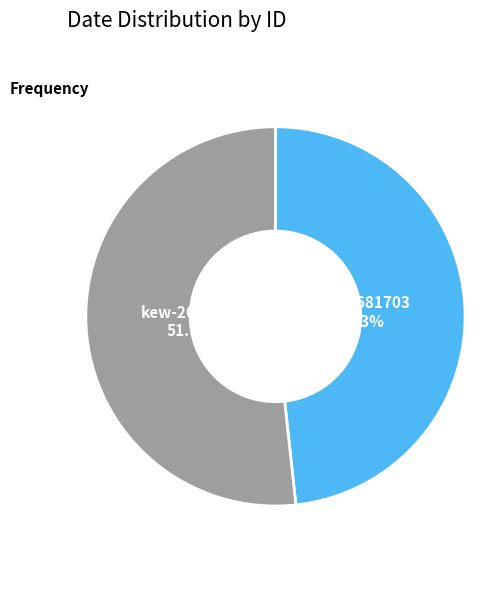

To the nearest percent, what is the combined percentage of kew-2681704 and kew-2681703?

100%